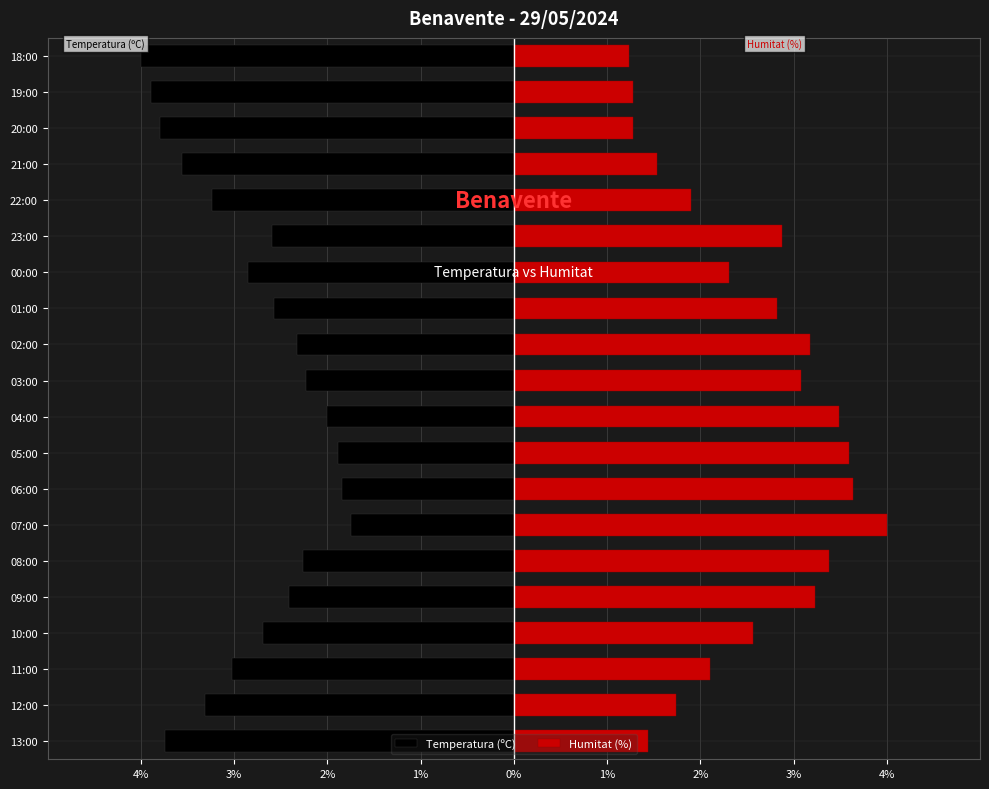

How many distinct data groups are displayed?

2